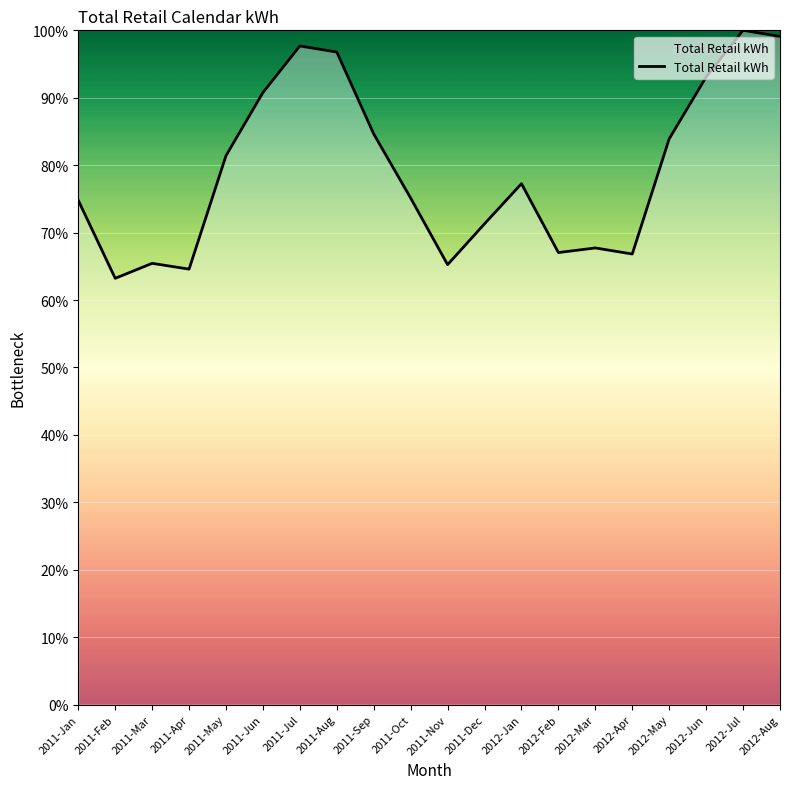

The chart shows a value of 81.4 at 2011-May. True or false?

True